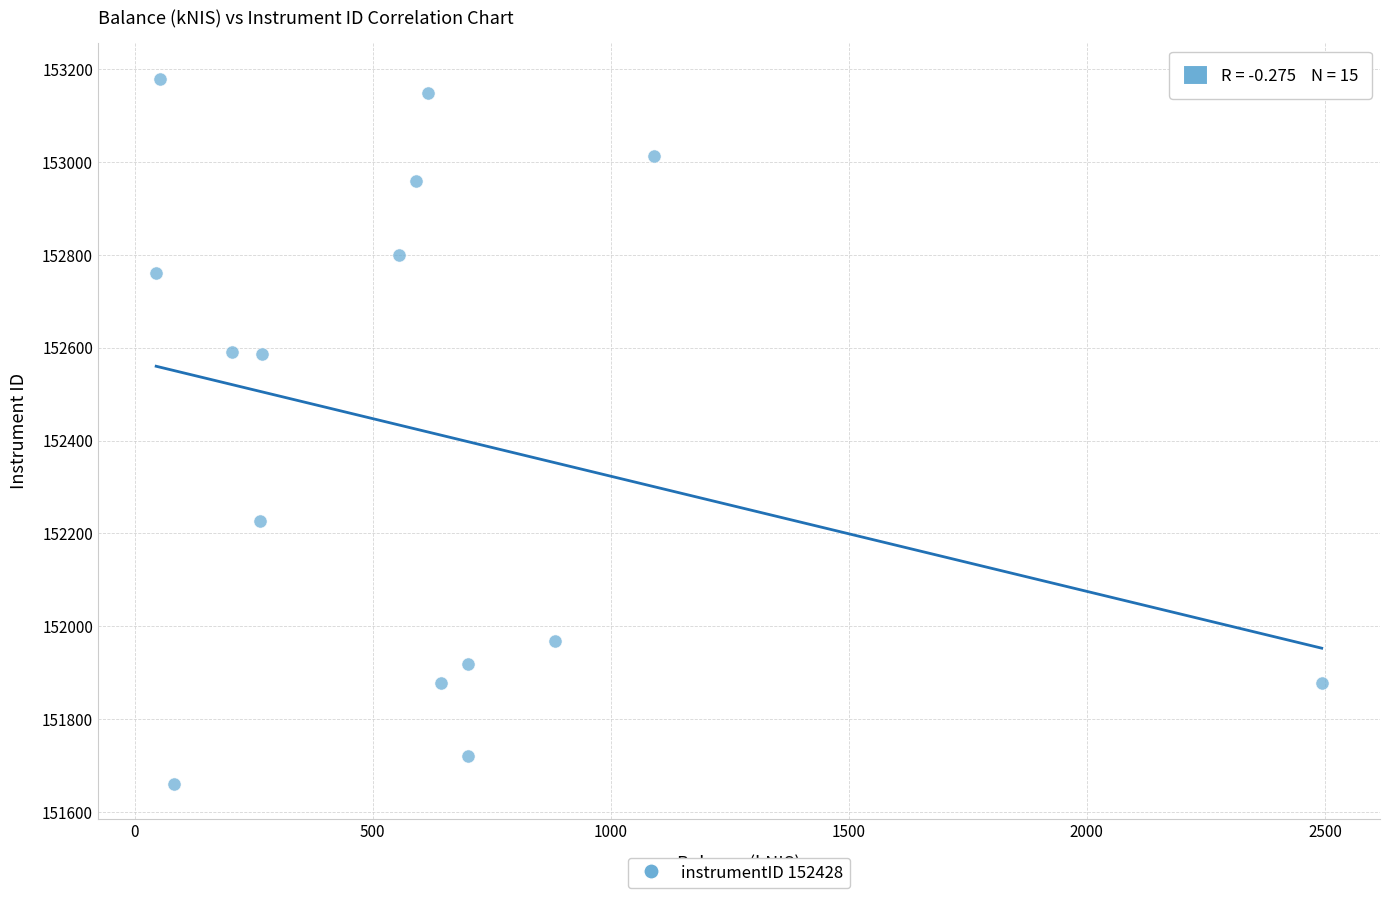

What is the range of Y values (max minus min)?

1518.9